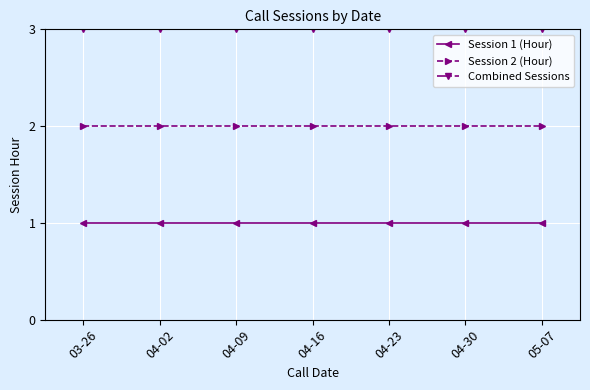

What is the total value across all series at 04-02?

6